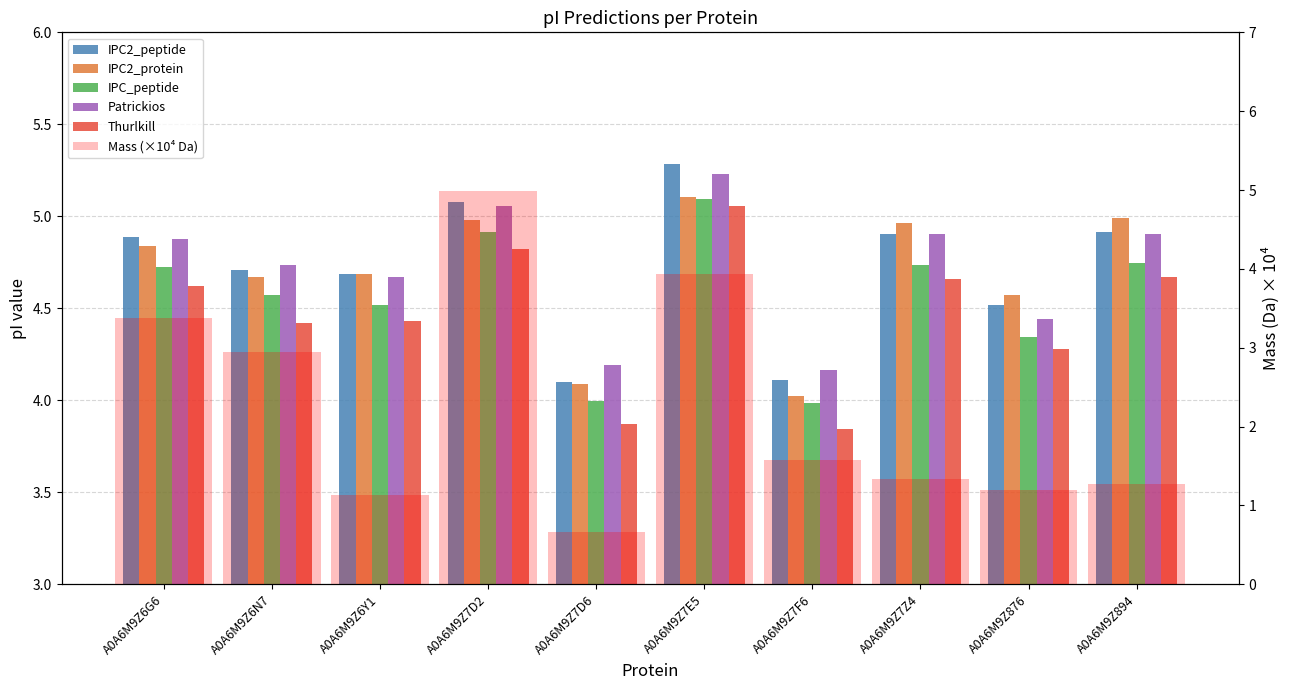

What is the total value across all series at A0A6M9Z7Z4?

25.5